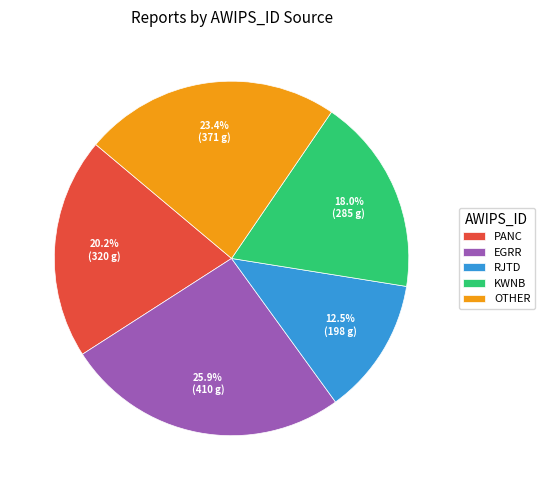

Approximately how many times larger is the value at KWNB compared to RJTD?

1.4